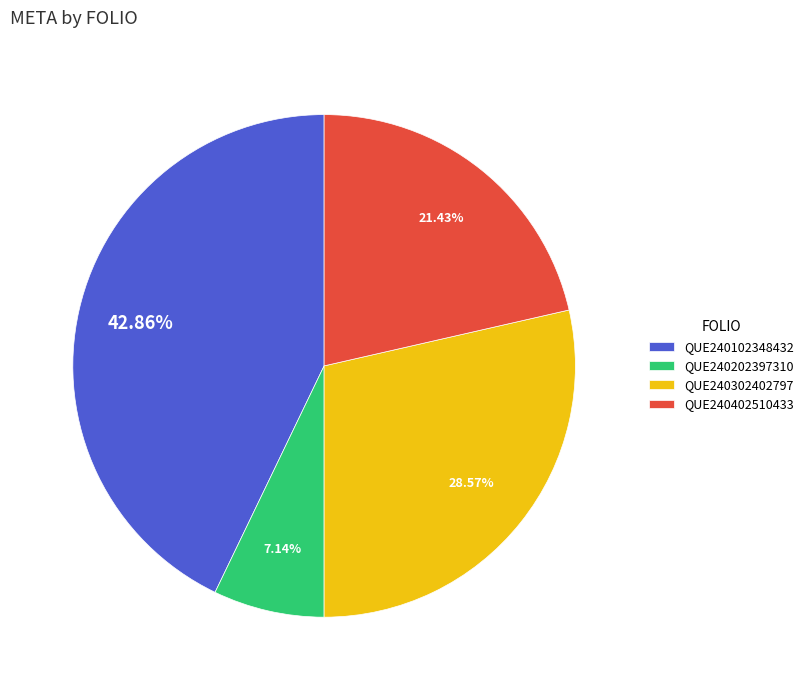

What is the ratio of the value at QUE240102348432 to the value at QUE240202397310?

6.0